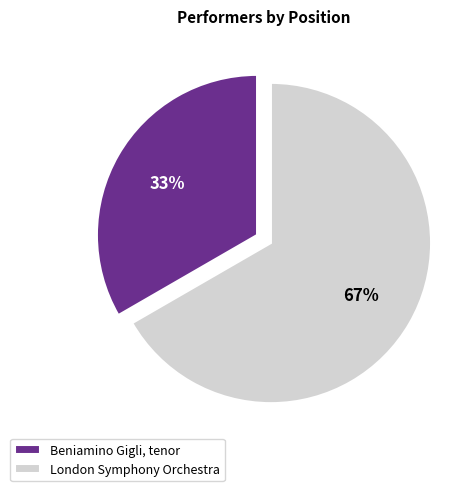

Does Beniamino Gigli, tenor represent more than half of the total?

No